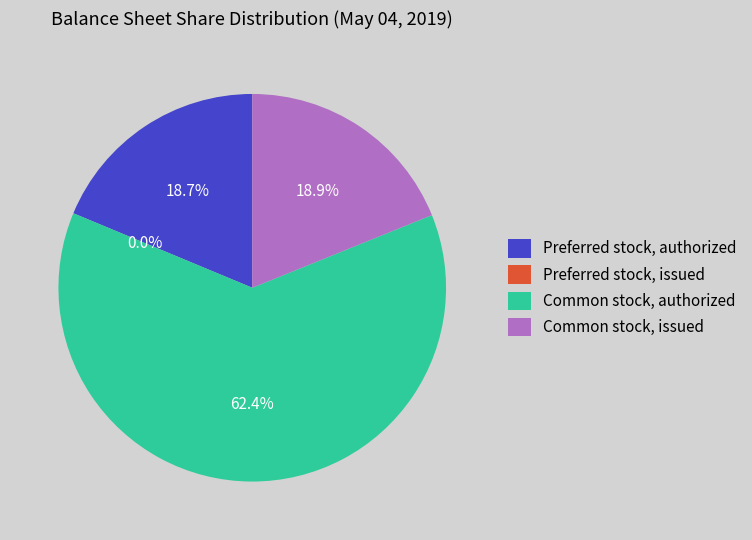

To the nearest percent, what is the combined percentage of Common stock, authorized and Preferred stock, issued?

62%